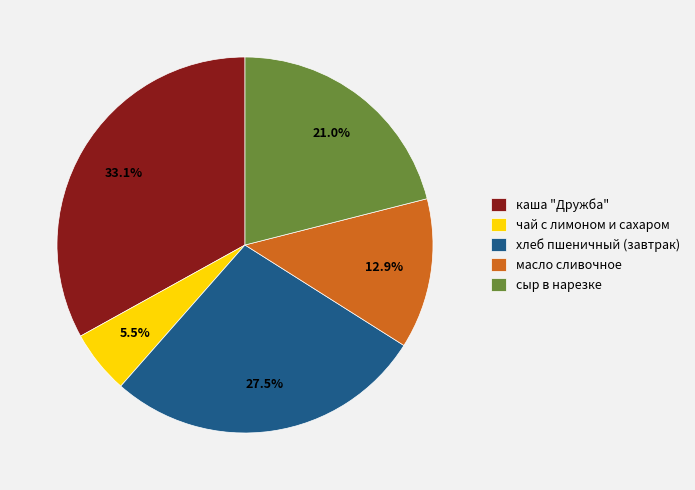

The чай с лимоном и сахаром slice represents 12% of the pie. True or false?

False